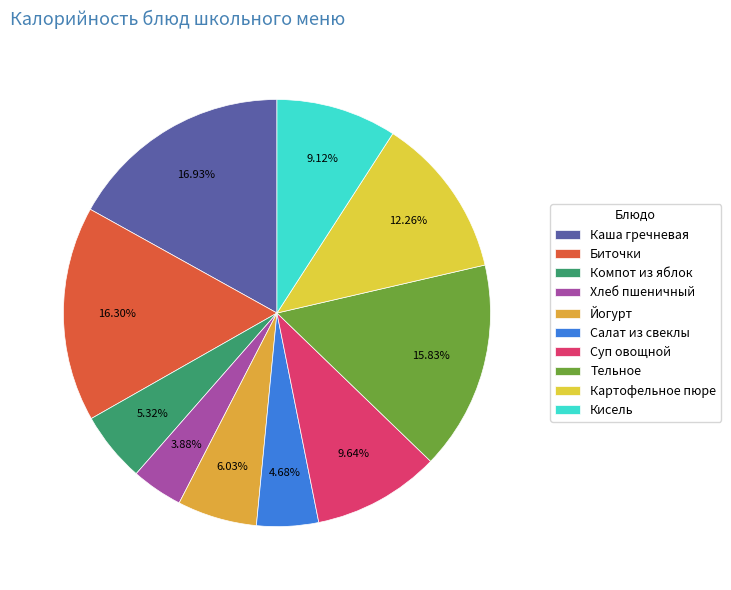

How many slices are in this pie chart?

10